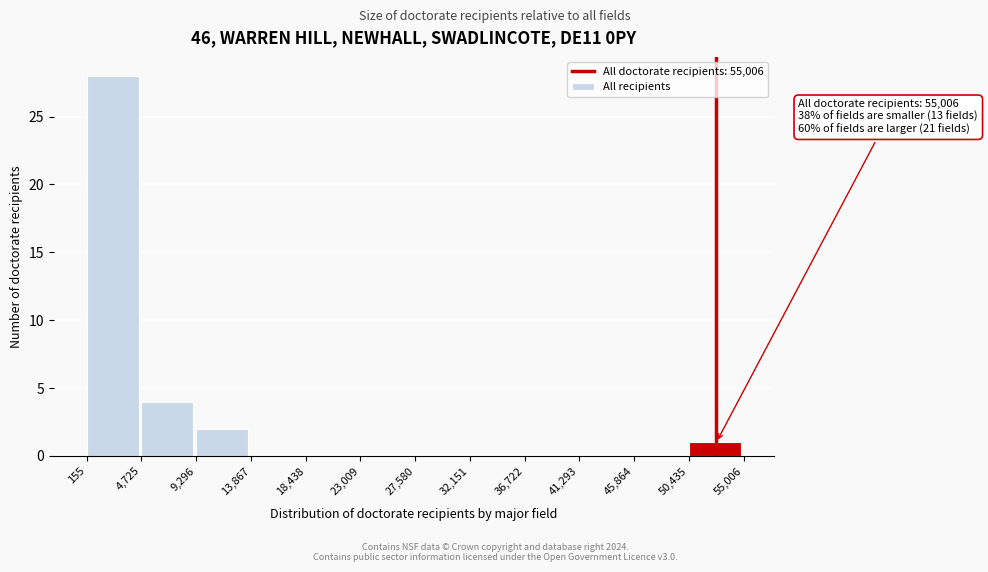

Over which range of the x-axis is the bar tallest?

155 to 4,725